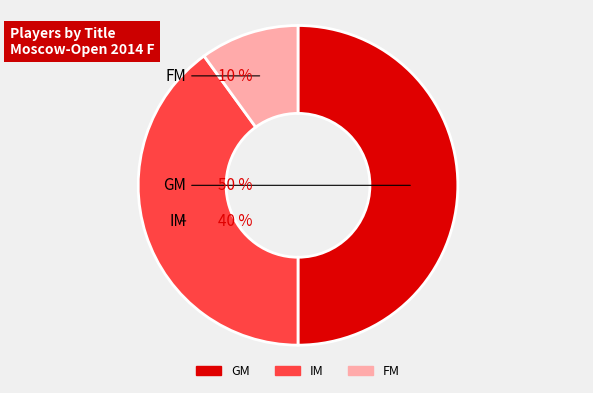

What percentage is the GM slice, to the nearest percent?

50%